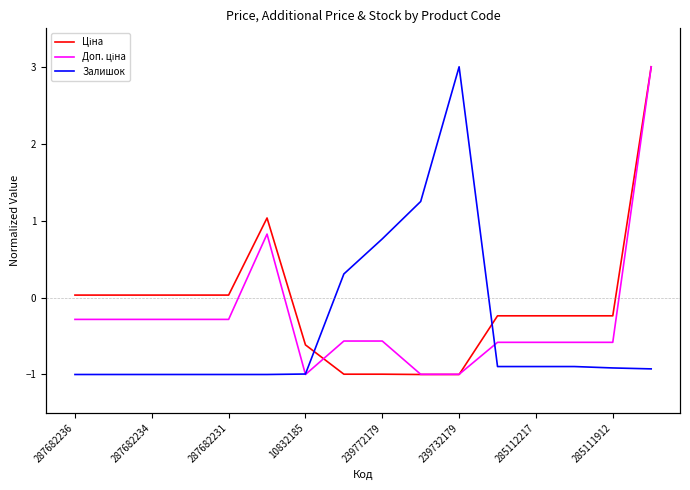

In Залишок, how many points are higher than both neighbors (excluding endpoints)?

1